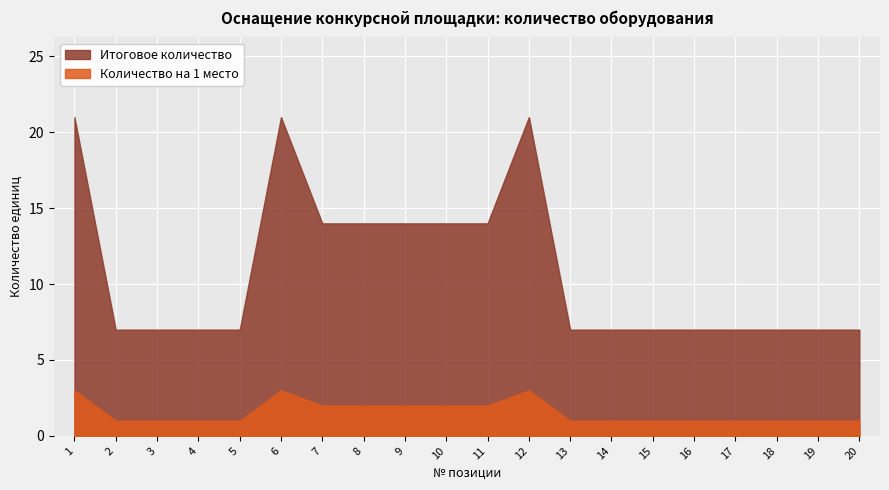

At which label is Итоговое количество closest to 14?

7